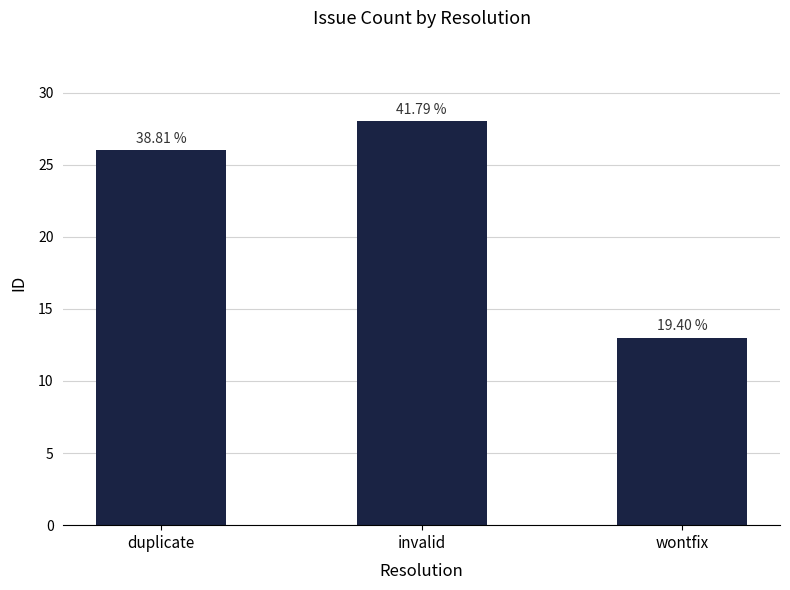

Which has a higher value, wontfix or duplicate?

duplicate